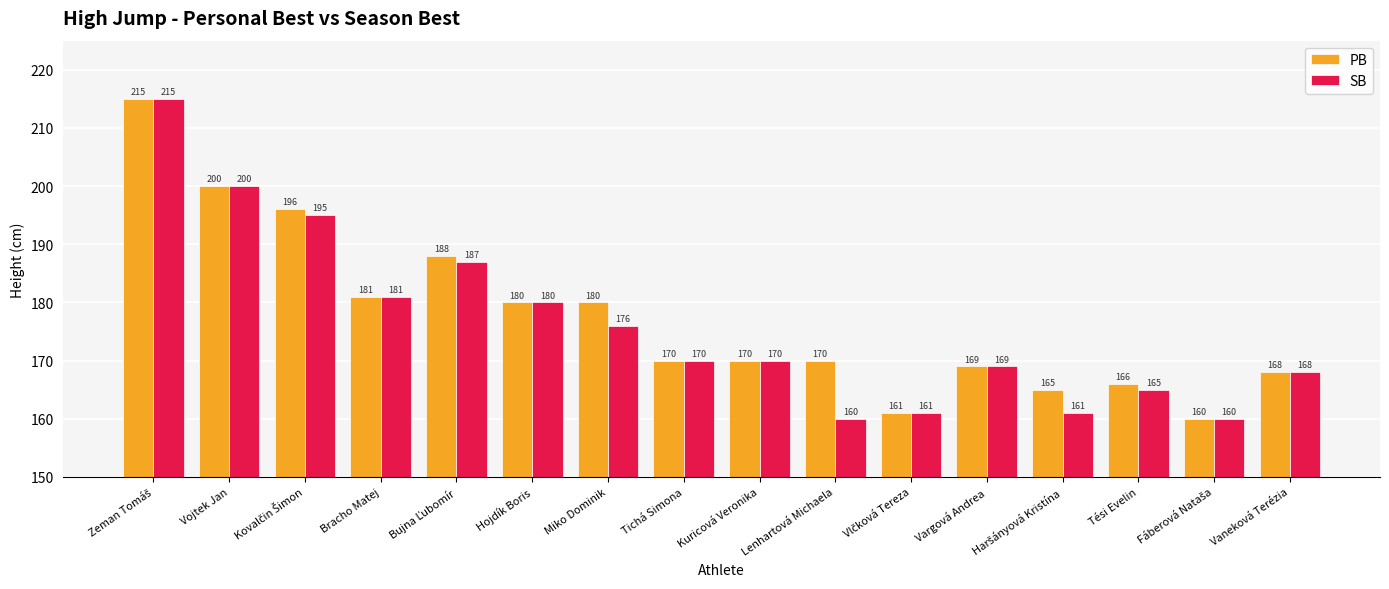

What are all the series names shown in the legend?

PB, SB